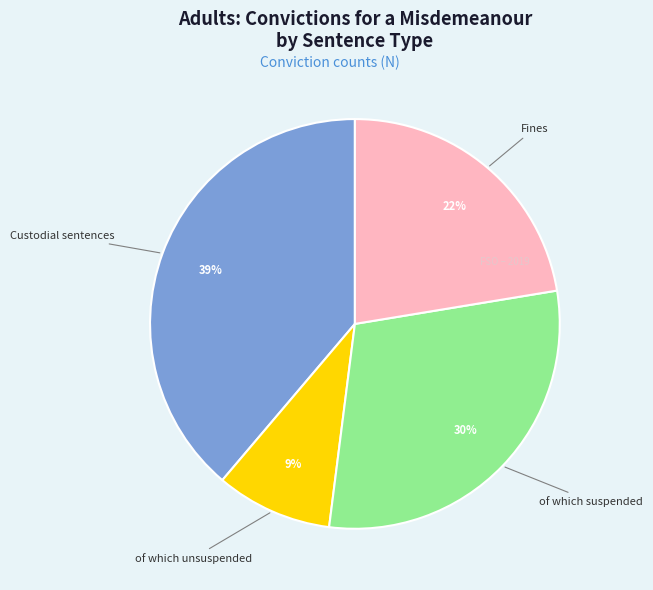

Is there any slice that represents more than half of the pie?

No